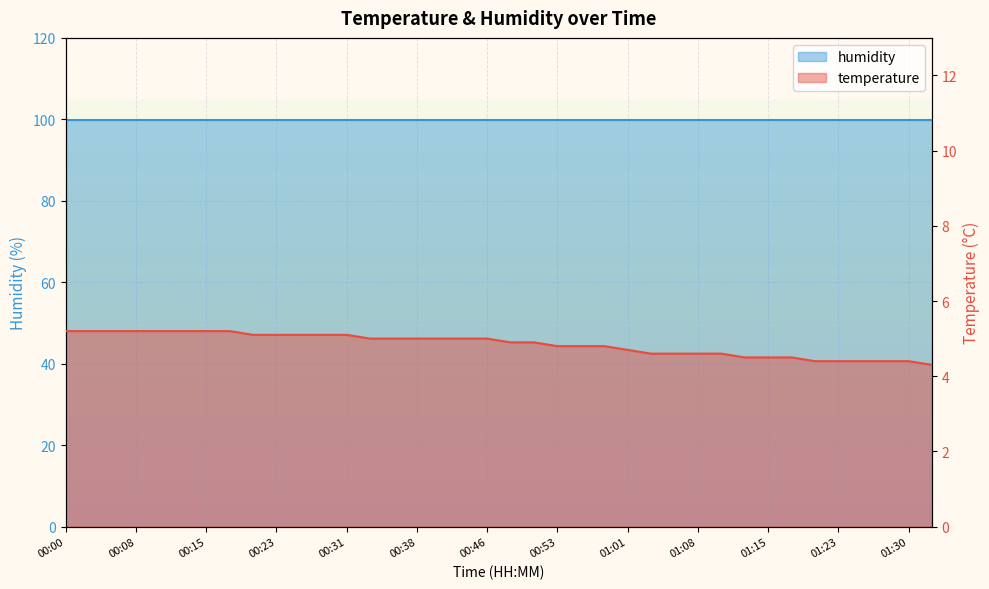

Is it true that the value at 01:25 is 4.4?

True